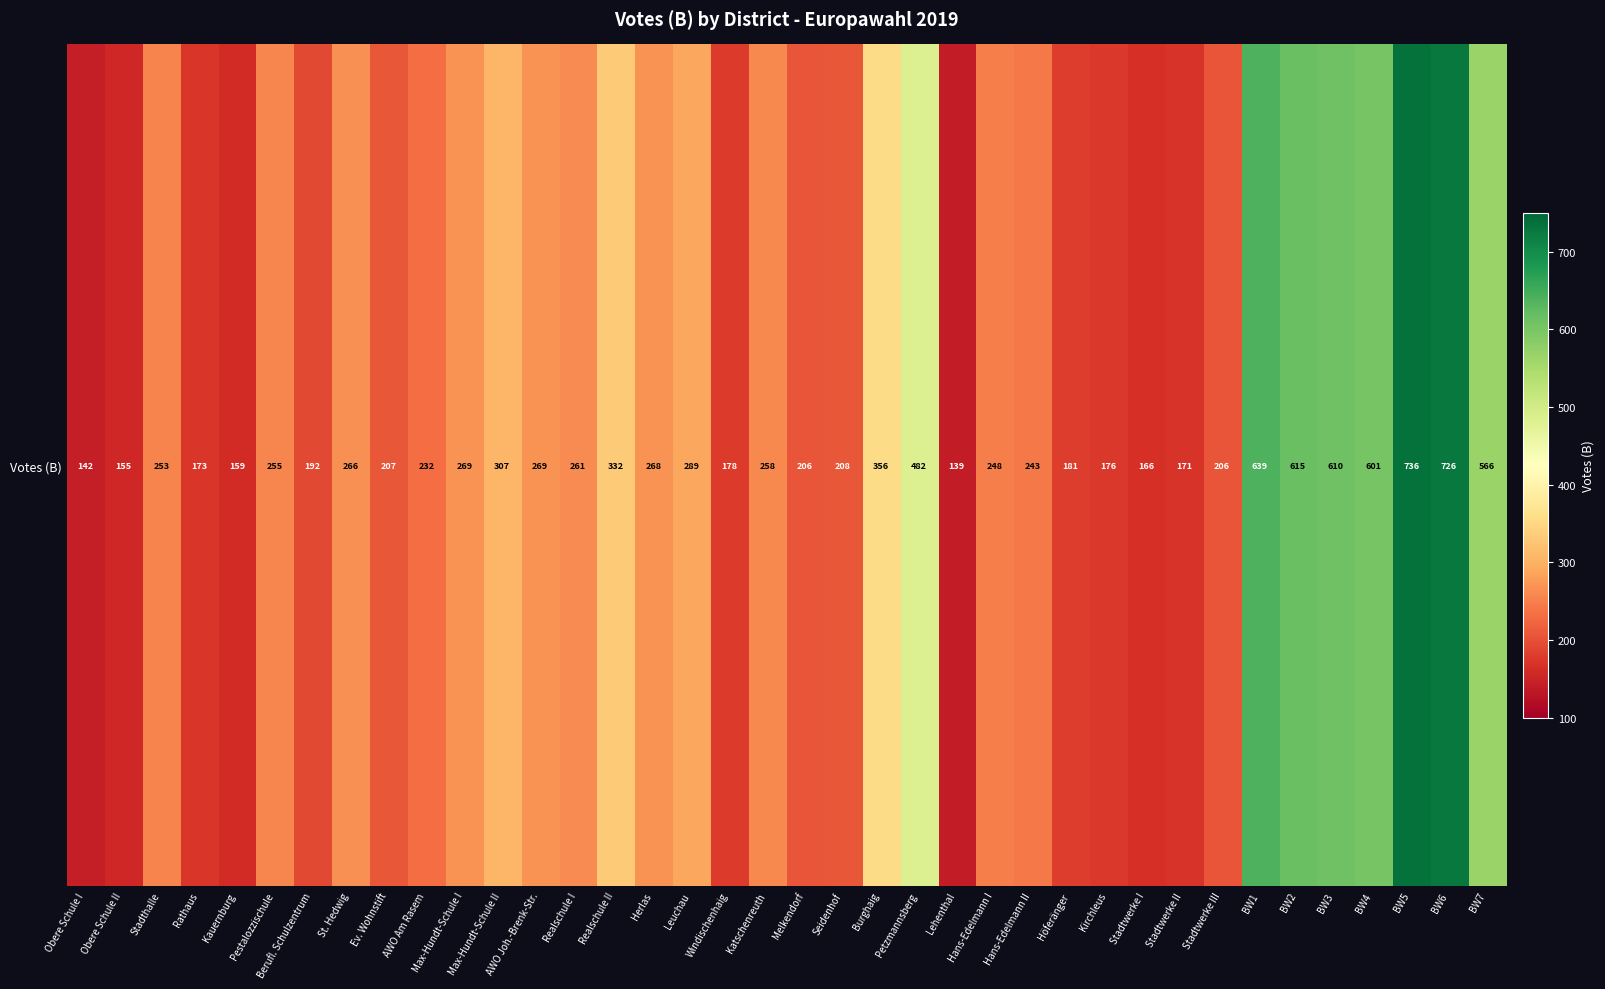

Reading right to left, list all the values displayed in this chart.

566	726	736	601	610	615	639	206	171	166	176	181	243	248	139	482	356	208	206	258	178	289	268	332	261	269	307	269	232	207	266	192	255	159	173	253	155	142